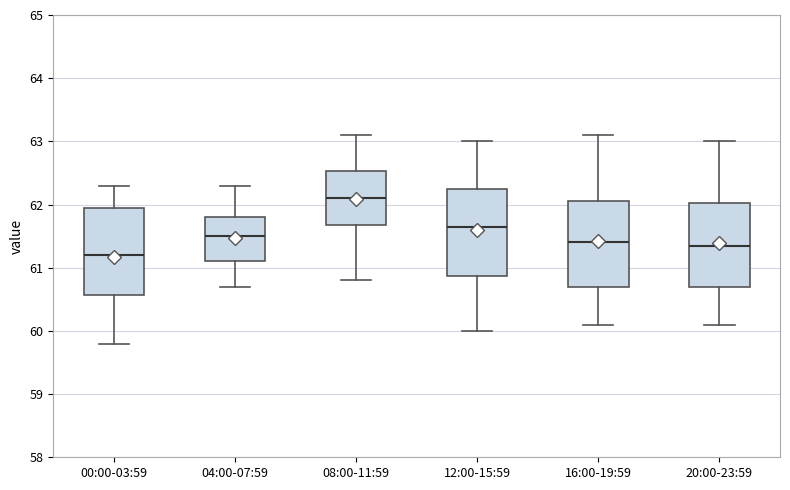

Reading left to right, transcribe this box plot: for each box, give where its median line is, the range the box spans, and where its two whiskers end, as read against the y-axis. The values are not printed on the chart, so give them approximately, as read against the axis.

00:00-03:59: median 61.2, box 60.6 to 62.0, whiskers 59.8 to 62.3
04:00-07:59: median 61.5, box 61.1 to 61.8, whiskers 60.7 to 62.3
08:00-11:59: median 62.1, box 61.7 to 62.5, whiskers 60.8 to 63.1
12:00-15:59: median 61.7, box 60.9 to 62.3, whiskers 60.0 to 63.0
16:00-19:59: median 61.4, box 60.7 to 62.1, whiskers 60.1 to 63.1
20:00-23:59: median 61.4, box 60.7 to 62.0, whiskers 60.1 to 63.0